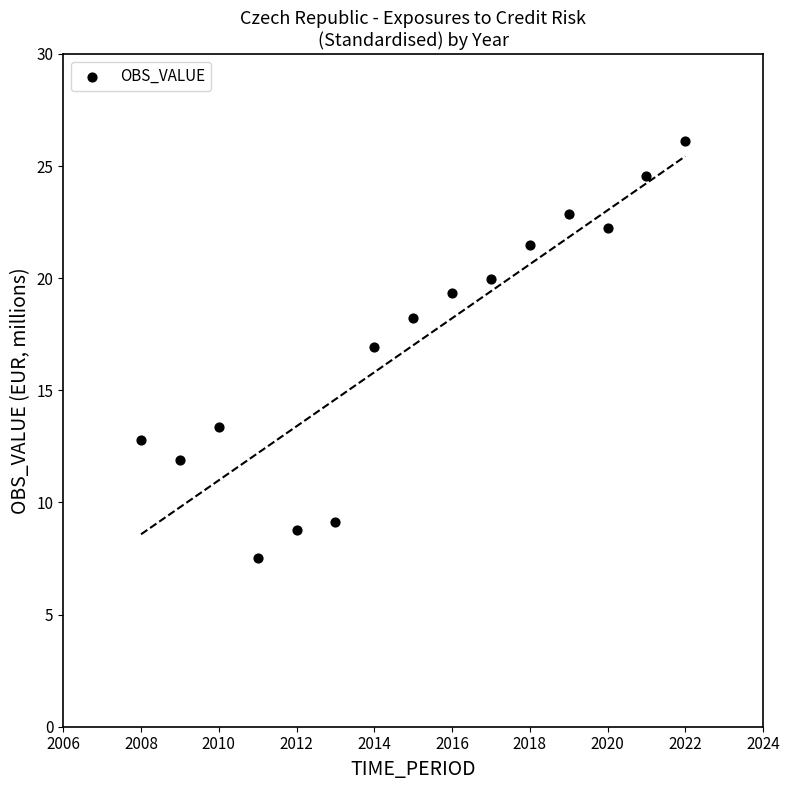

What Y value in the scatter plot is closest to 16?

16.9